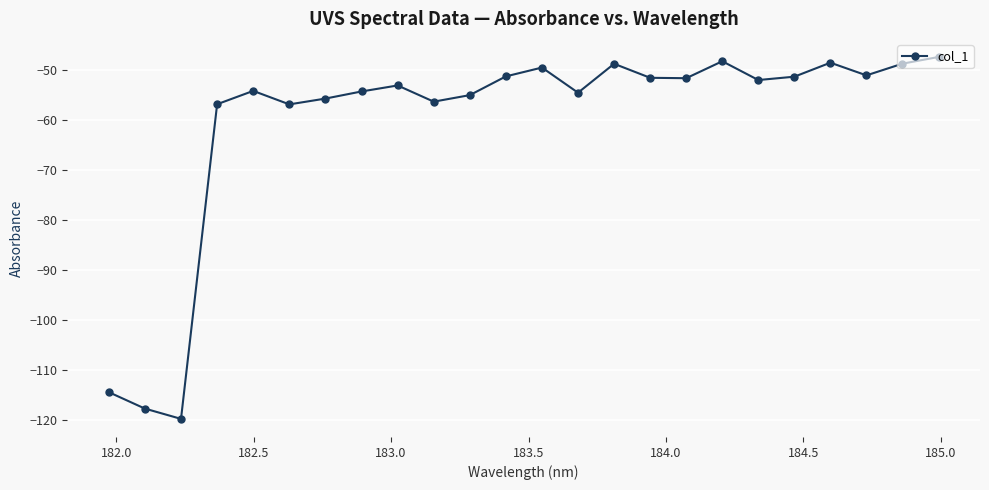

True or false: the data has more than 1 interior local peaks.

True